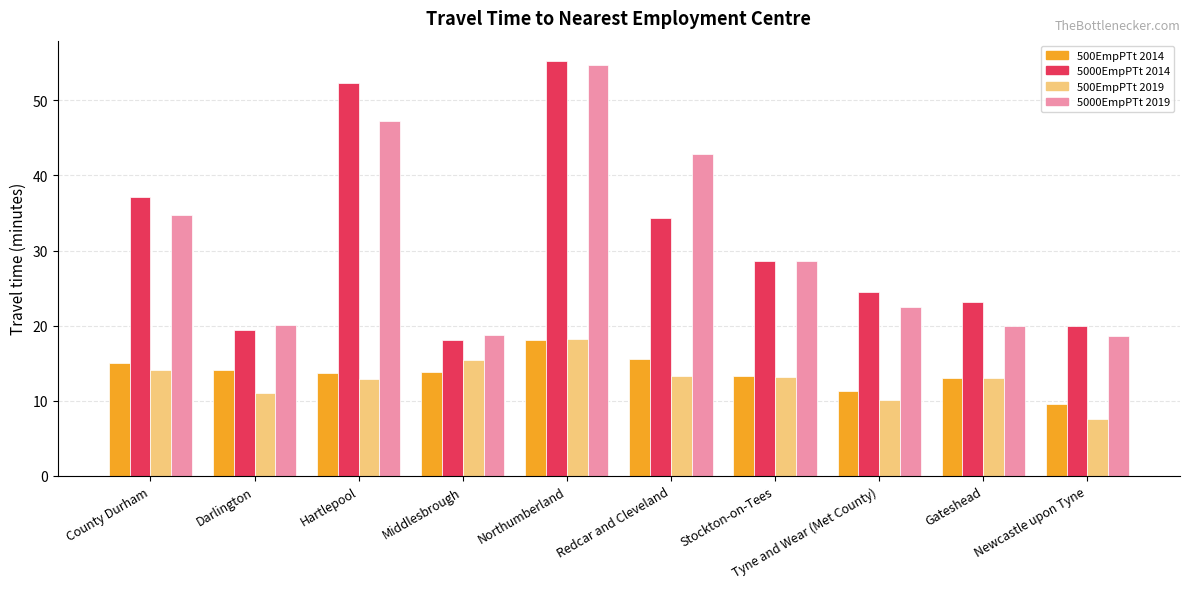

How many series are shown in this chart?

4